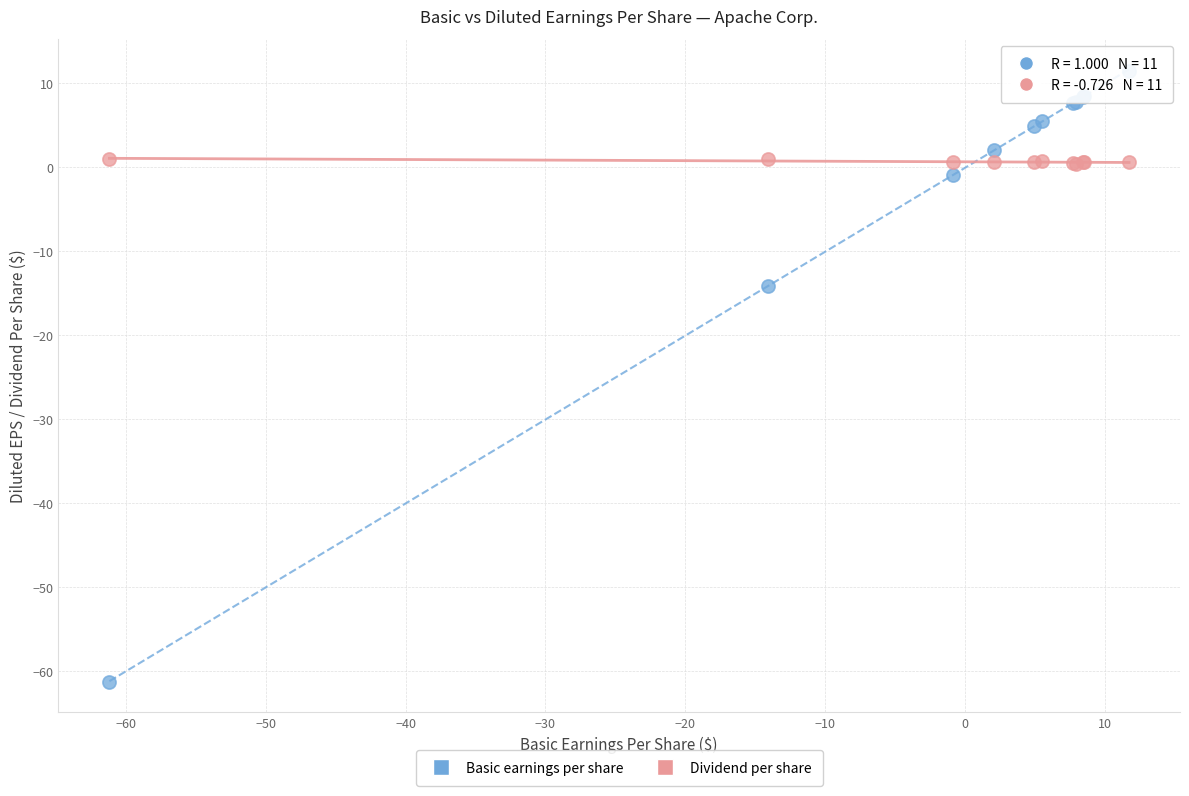

Across all series, what Y value is closest to -24?

-14.1